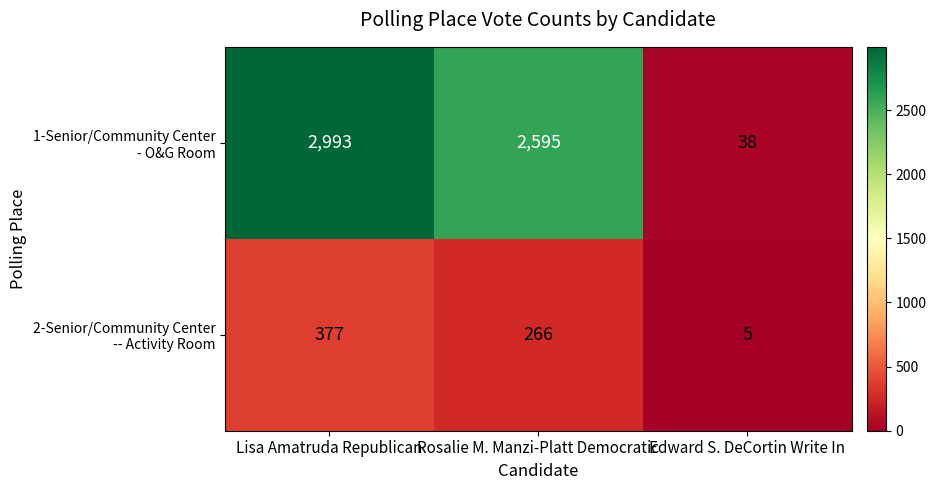

What is the difference between the highest and lowest values at Lisa Amatruda Republican?

2616